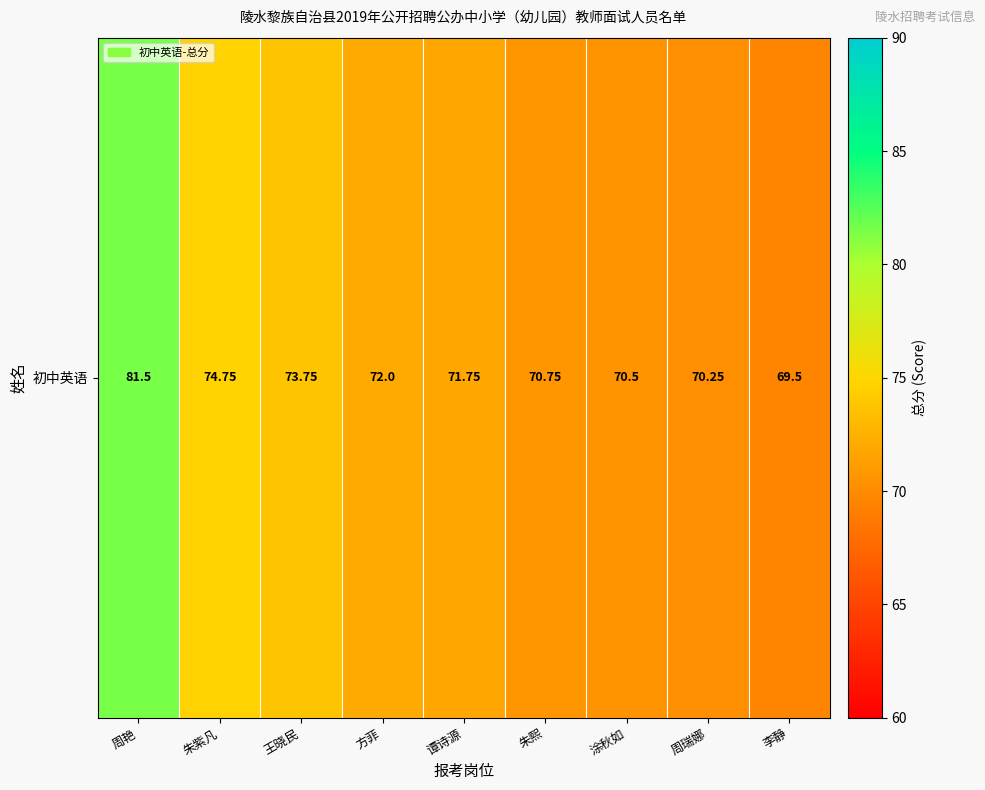

True or false: the data shows 96.0 at 朱熙.

False